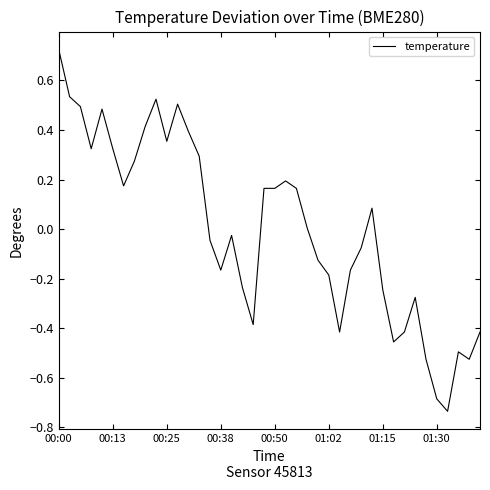

How many lines are shown in the chart?

1